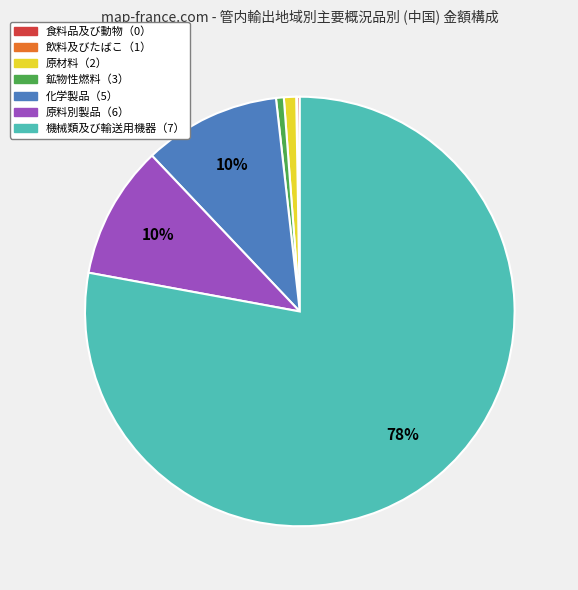

Does 機械類及び輸送用機器（7） account for over 50% of the chart?

Yes